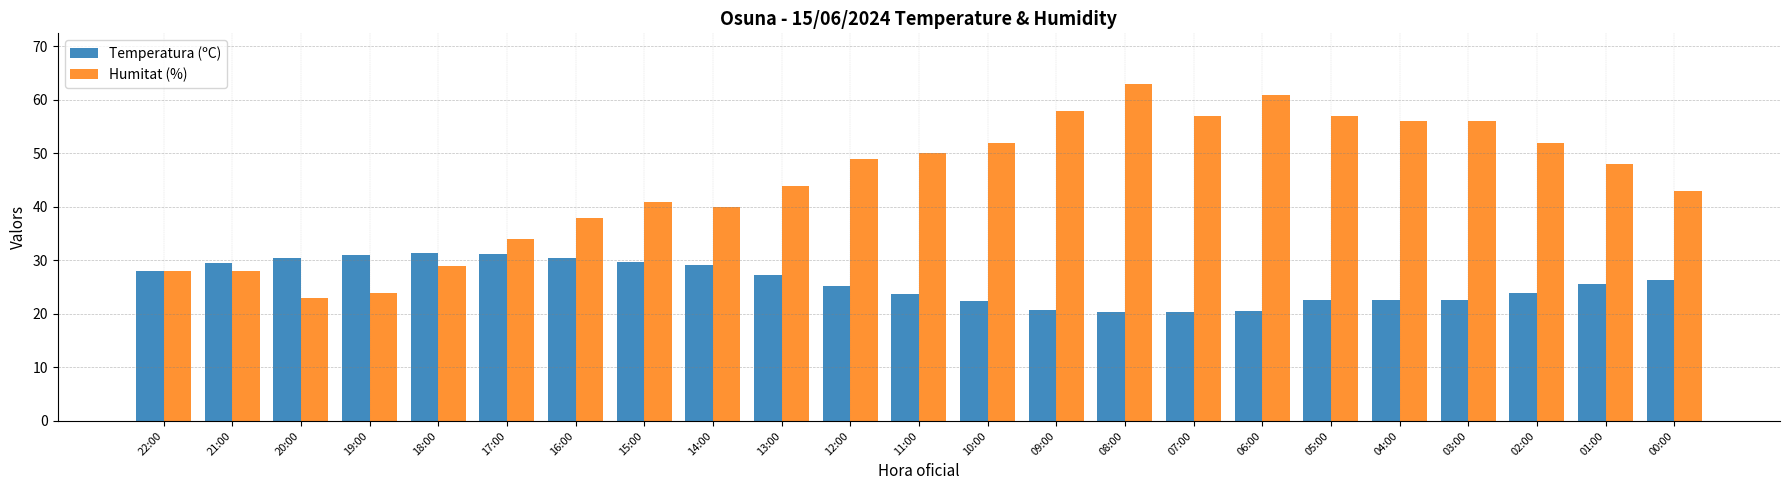

Between 21:00 and 15:00, which series saw the biggest shift?

Humitat (%)